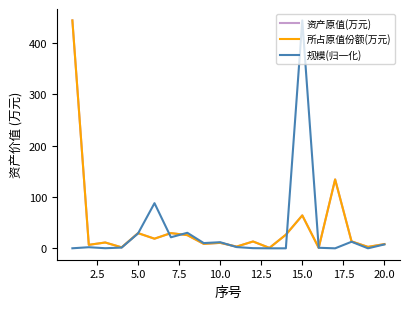

How many lines are shown in the chart?

3